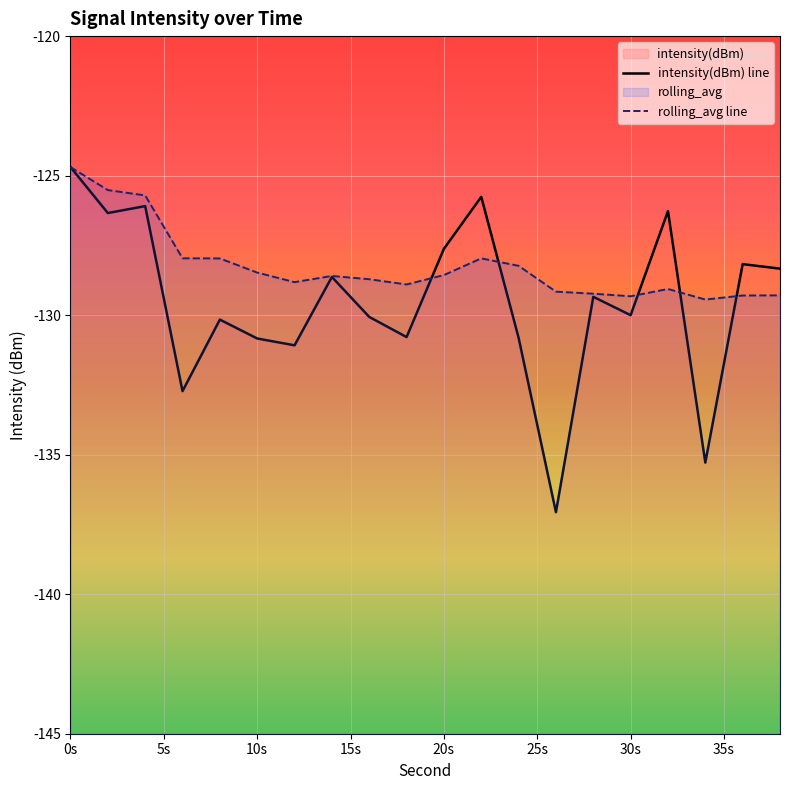

What is the value of the intensity(dBm) line point at the 3rd from the left?

-126.1